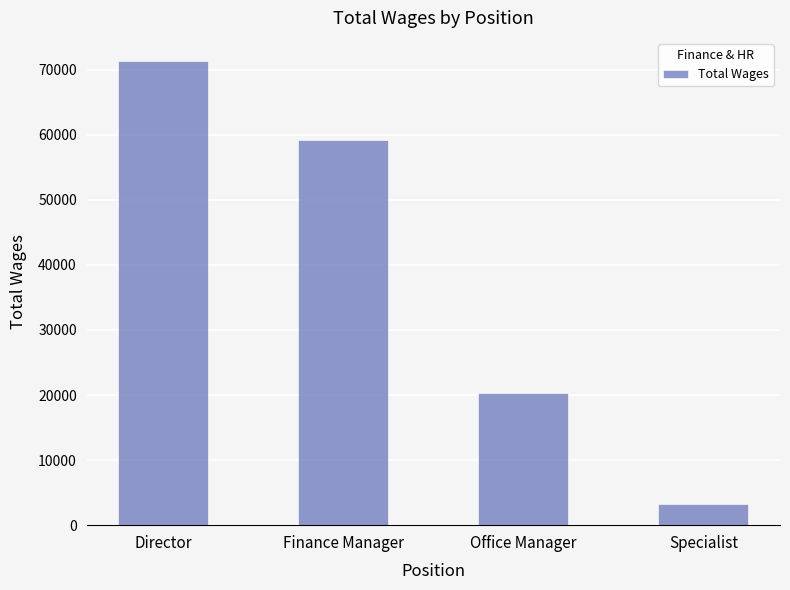

The chart shows a value of 59120 at Finance Manager. True or false?

True